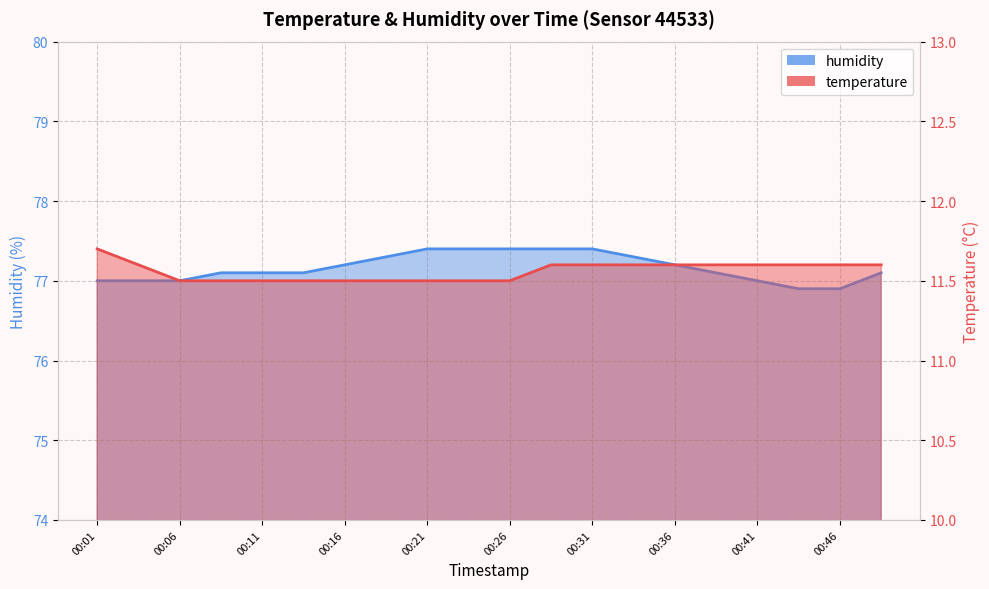

True or false: temperature has more than 0 points higher than both neighbors.

False